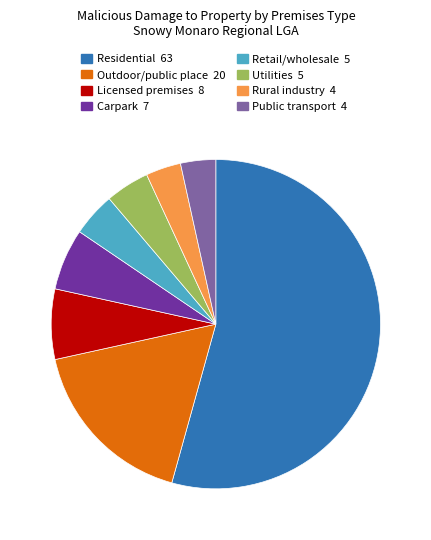

Count the number of slices in the pie.

8